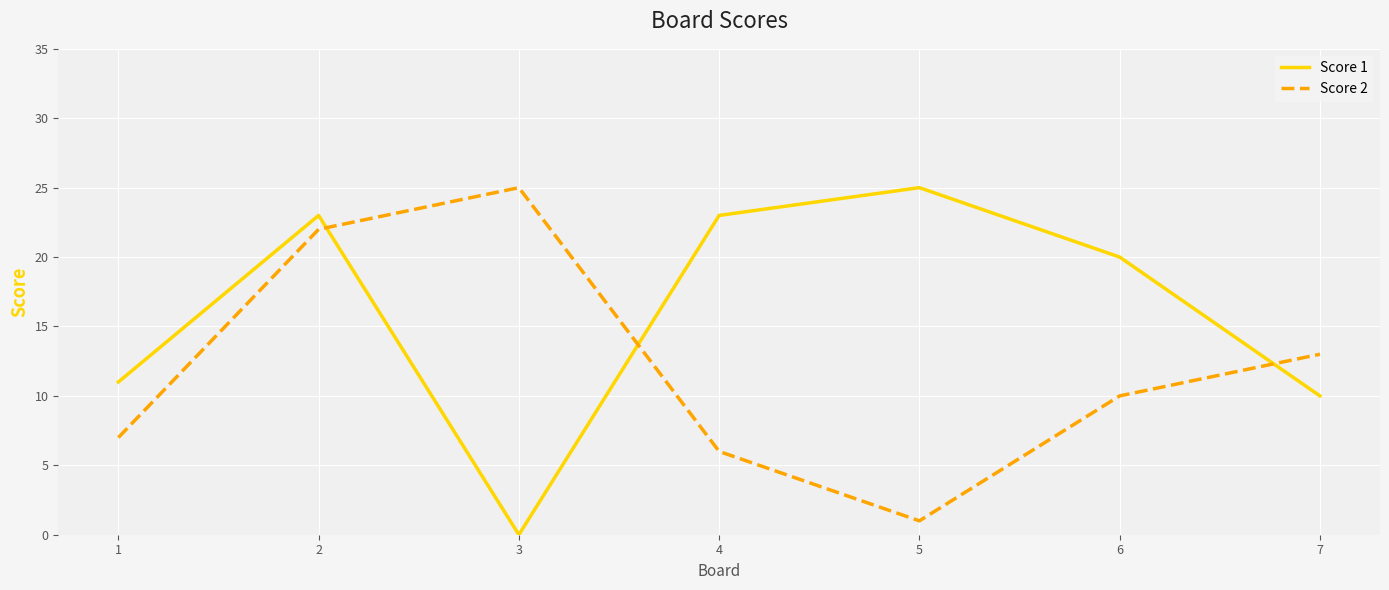

True or false: Score 2 has a value of 4 at 1.

False